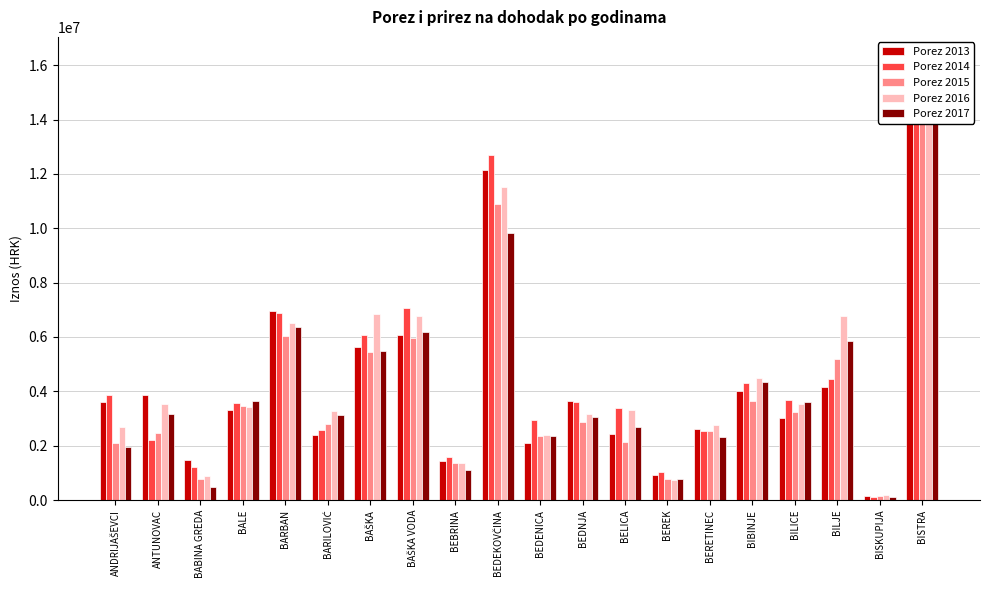

Reading left to right, what are all the values shown in this chart?

Porez 2013: 3597781.0	3878265.7	1490987.4	3305657.1	6952982.0	2387905.0	5617929.0	6061908.6	1452358.0	12147606.8	2094703.8	3629974.9	2426040.1	933826.8	2632330.6	4009397.5	3010736.0	4152035.8	165693.2	15207460.4
Porez 2014: 3878265.7	2206248.1	1219292.1	3557558.0	6873300.7	2561783.4	6070617.4	7059121.2	1570588.5	12697014.7	2959272.6	3622630.8	3388145.3	1040632.9	2555645.3	4301450.0	3689339.0	4464654.4	93824.0	16116137.0
Porez 2015: 2091496.4	2464744.4	769072.5	3463292.2	6020899.9	2788742.9	5435139.4	5953853.3	1372274.9	10901201.3	2344239.7	2853806.0	2122026.4	776077.9	2532417.9	3654516.5	3249198.8	5199312.0	165490.7	14738071.0
Porez 2016: 2693382.1	3519656.9	889172.6	3413438.2	6525447.7	3265490.8	6863930.5	6762265.9	1357295.4	11515324.6	2380693.9	3156911.9	3313974.1	745102.3	2772925.3	4494447.8	3549913.9	6784848.4	179570.6	16232856.1
Porez 2017: 1964883.5	3165811.0	461098.7	3641173.7	6365083.3	3118055.8	5468743.9	6192908.2	1111745.6	9819035.0	2351662.9	3043147.8	2675182.2	773736.1	2304080.6	4359307.1	3595936.5	5848786.8	95125.4	15224935.9